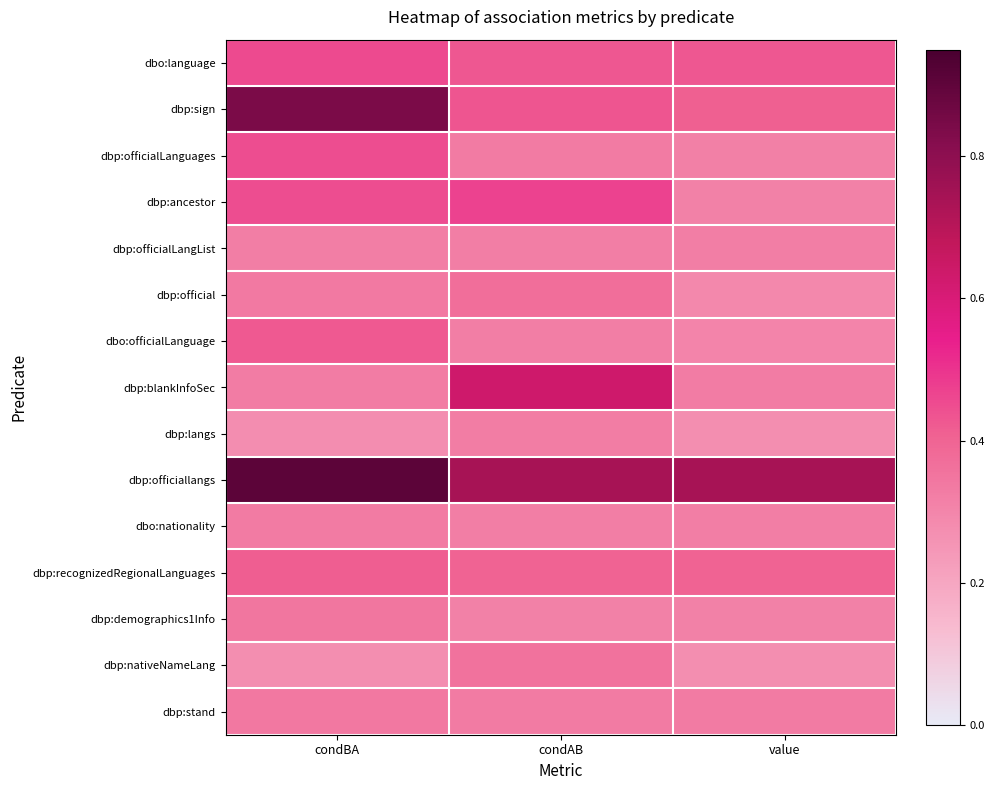

Which series has the largest total across all categories?

dbp:officiallangs